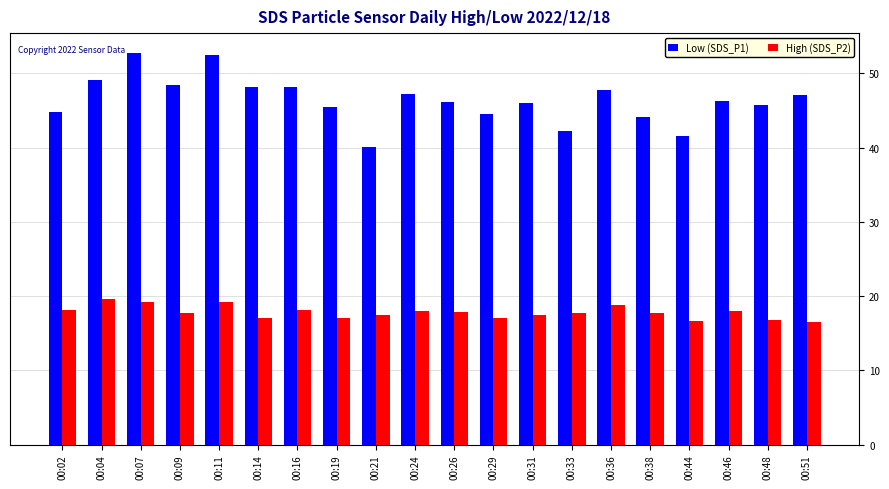

Is the value of Low (SDS_P1) at 00:02 greater than the value of High (SDS_P2) at 00:09?

Yes